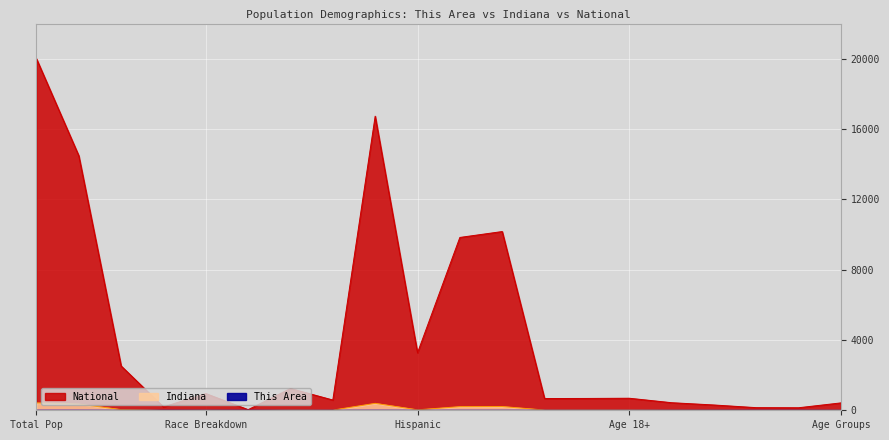

Which series has the largest total across all categories?

National